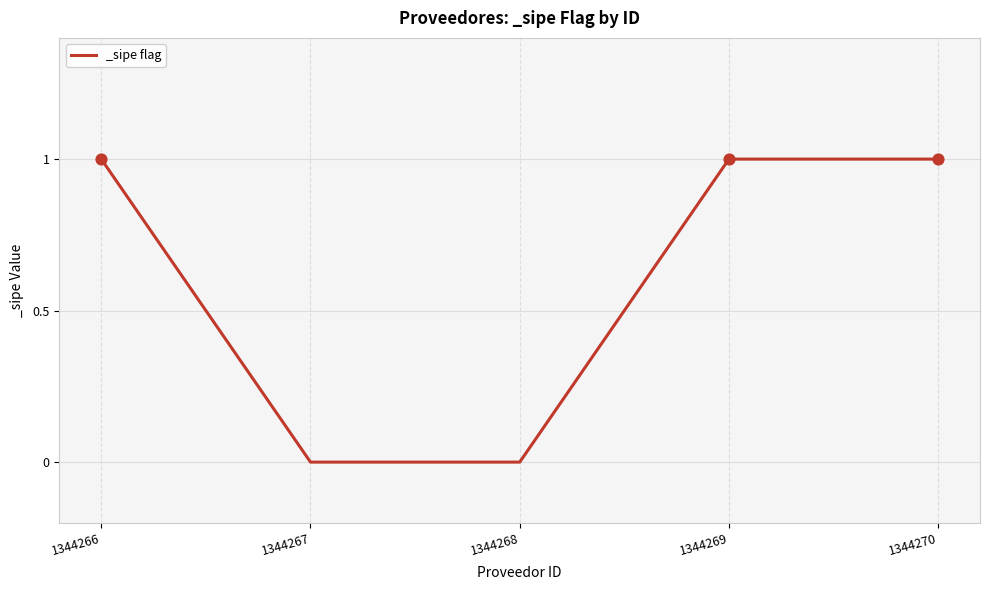

What is the ratio of the value at 1344266 to the value at 1344270?

1.0